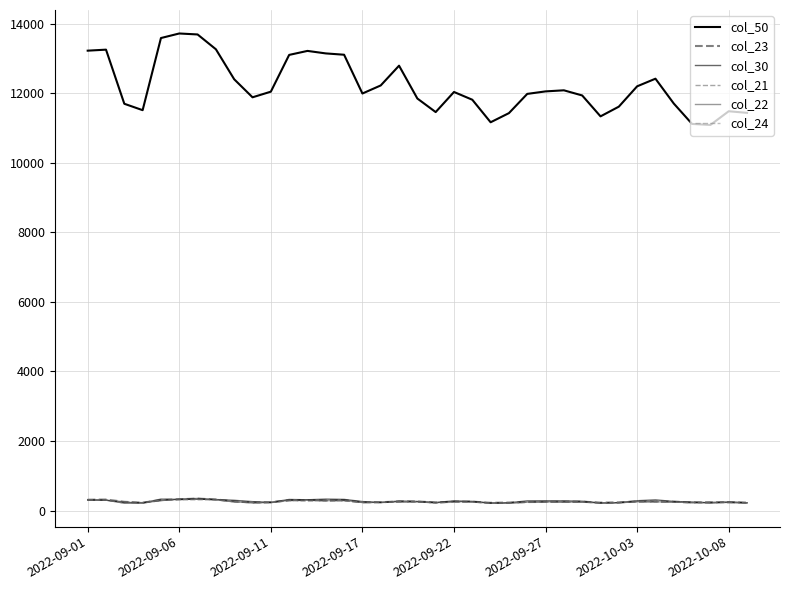

Does the chart display data point markers on the line(s)?

No